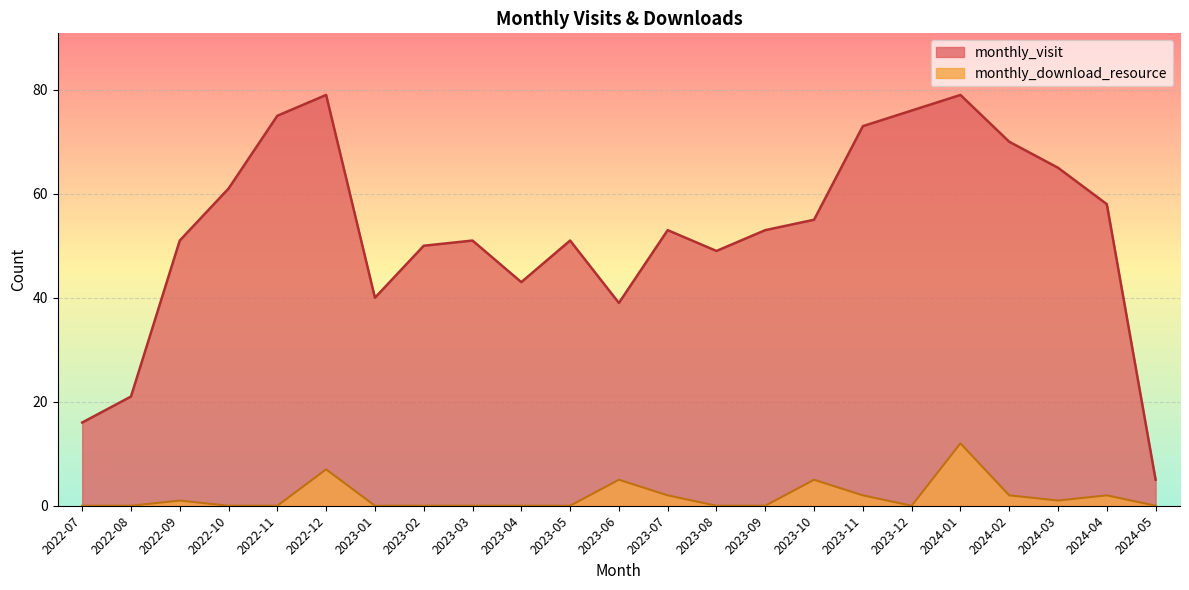

The monthly_download_resource series shows 11 at 2022-12. True or false?

False